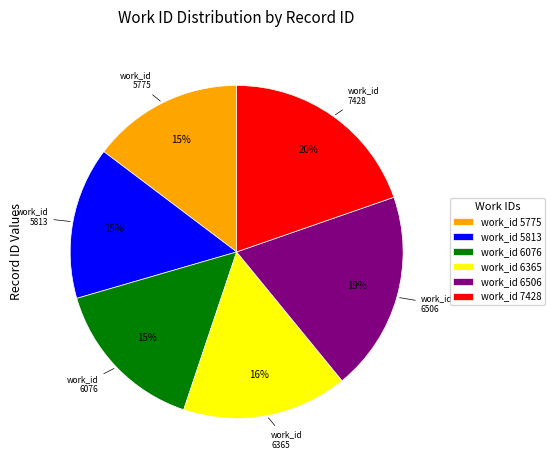

How many segments does this pie chart have?

6